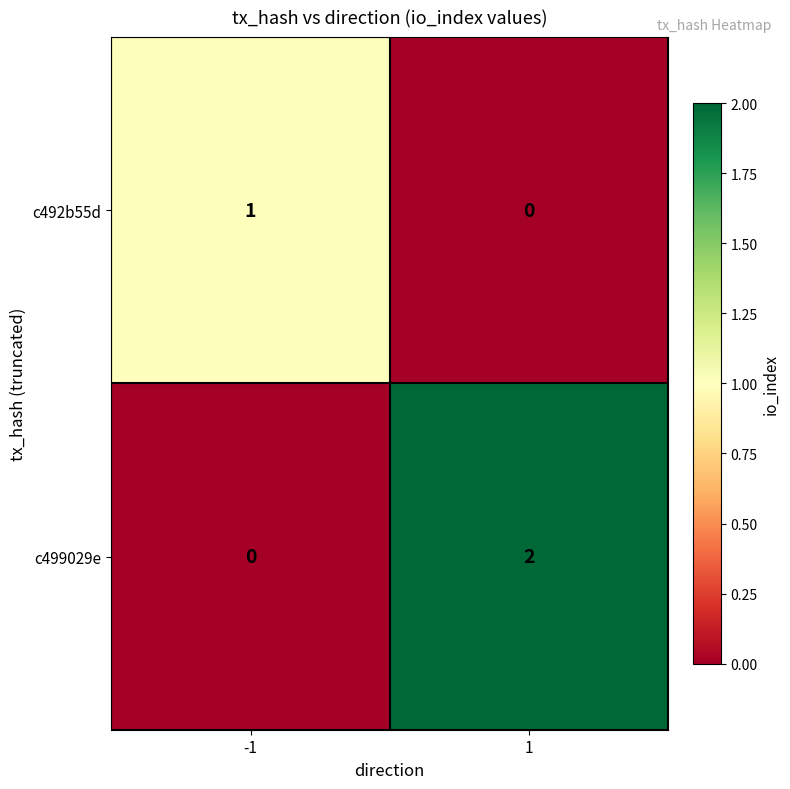

The value of c499029e at -1 is -1. True or false?

False